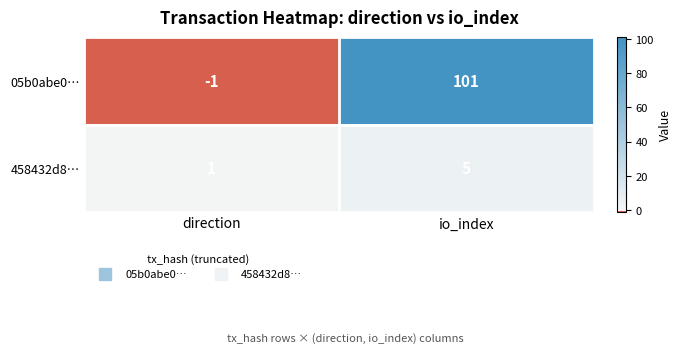

Reading left to right, extract all data points from this chart.

05b0abe0…: direction=-1	io_index=101
458432d8…: direction=1	io_index=5